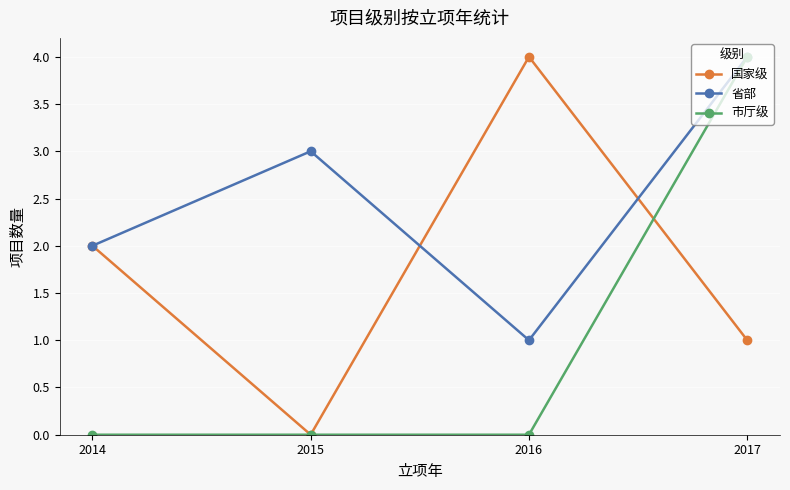

Which series changed the most between 2015 and 2016?

国家级